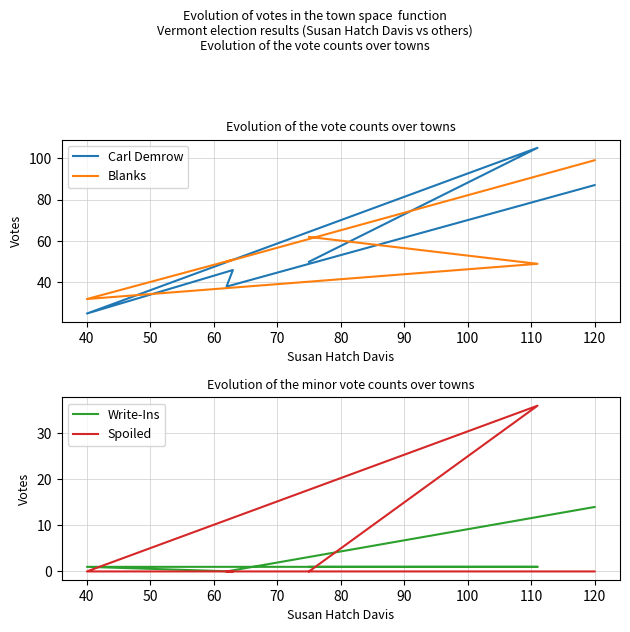

What are all the series names shown in the legend?

Carl Demrow, Blanks, Write-Ins, Spoiled